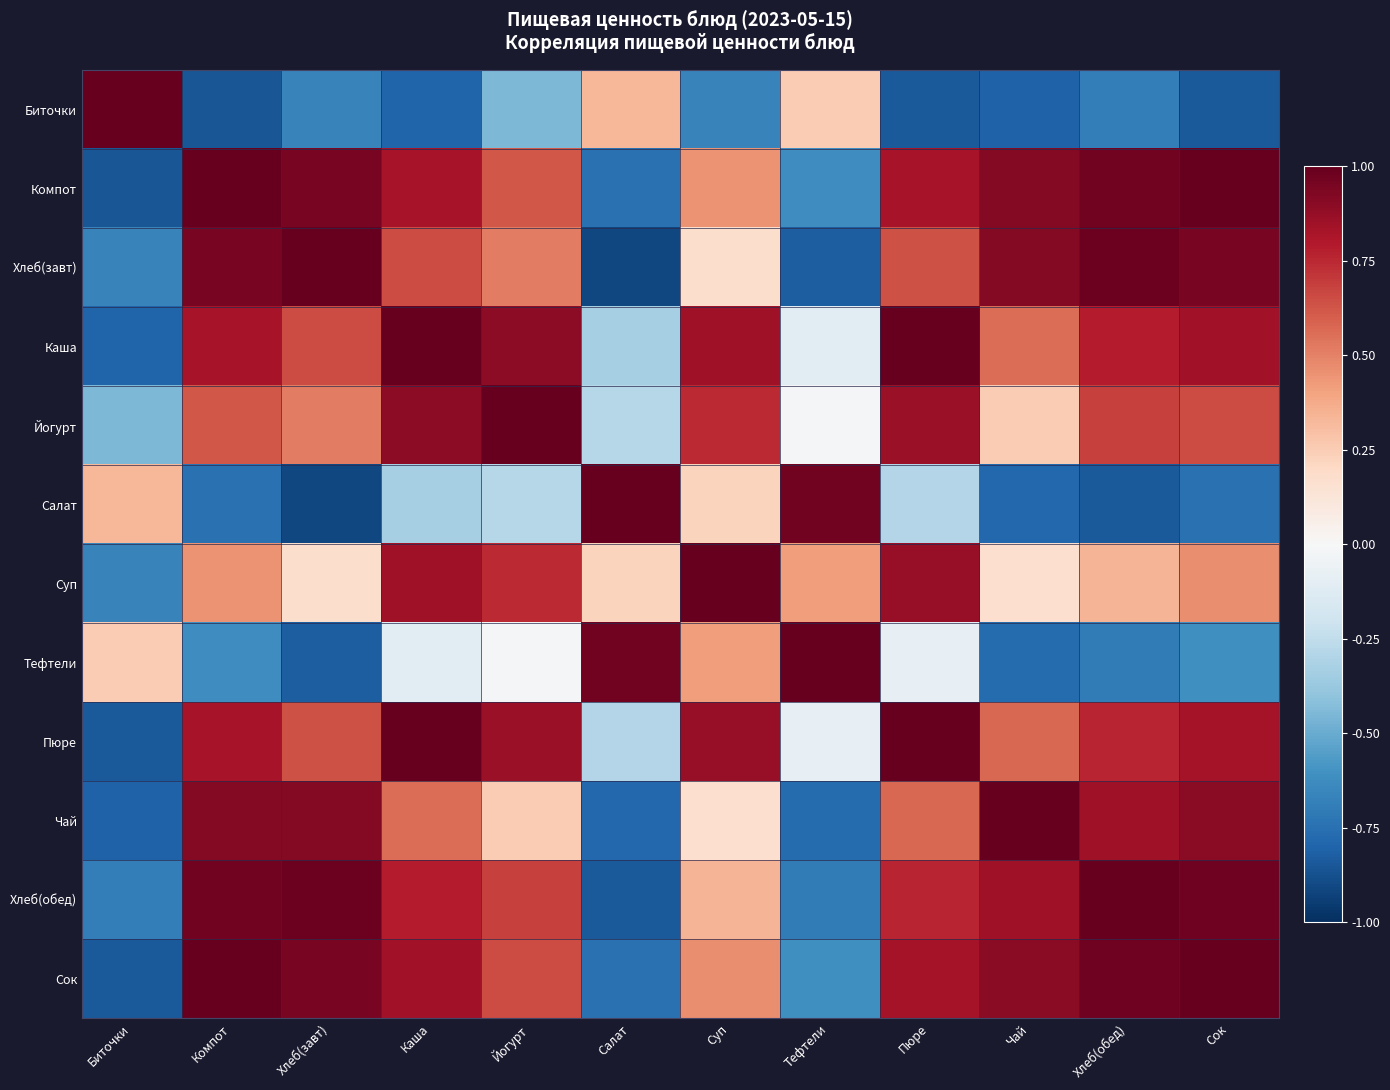

Reading right to left, what are all the values shown in this chart?

Биточки: Сок=-0.8	Хлеб(обед)=-0.7	Чай=-0.8	Пюре=-0.8	Тефтели=0.3	Суп=-0.7	Салат=0.3	Йогурт=-0.4	Каша=-0.8	Хлеб(завт)=-0.7	Компот=-0.9	Биточки=1.0
Компот: Сок=1.0	Хлеб(обед)=1.0	Чай=0.9	Пюре=0.8	Тефтели=-0.6	Суп=0.5	Салат=-0.7	Йогурт=0.6	Каша=0.8	Хлеб(завт)=1.0	Компот=1.0	Биточки=-0.9
Хлеб(завт): Сок=1.0	Хлеб(обед)=1.0	Чай=0.9	Пюре=0.6	Тефтели=-0.8	Суп=0.2	Салат=-0.9	Йогурт=0.5	Каша=0.7	Хлеб(завт)=1.0	Компот=1.0	Биточки=-0.7
Каша: Сок=0.8	Хлеб(обед)=0.8	Чай=0.6	Пюре=1.0	Тефтели=-0.1	Суп=0.8	Салат=-0.3	Йогурт=0.9	Каша=1.0	Хлеб(завт)=0.7	Компот=0.8	Биточки=-0.8
Йогурт: Сок=0.7	Хлеб(обед)=0.7	Чай=0.3	Пюре=0.9	Тефтели=-0.0	Суп=0.7	Салат=-0.3	Йогурт=1.0	Каша=0.9	Хлеб(завт)=0.5	Компот=0.6	Биточки=-0.4
Салат: Сок=-0.7	Хлеб(обед)=-0.8	Чай=-0.8	Пюре=-0.3	Тефтели=1.0	Суп=0.2	Салат=1.0	Йогурт=-0.3	Каша=-0.3	Хлеб(завт)=-0.9	Компот=-0.7	Биточки=0.3
Суп: Сок=0.5	Хлеб(обед)=0.3	Чай=0.2	Пюре=0.9	Тефтели=0.4	Суп=1.0	Салат=0.2	Йогурт=0.7	Каша=0.8	Хлеб(завт)=0.2	Компот=0.5	Биточки=-0.7
Тефтели: Сок=-0.6	Хлеб(обед)=-0.7	Чай=-0.8	Пюре=-0.1	Тефтели=1.0	Суп=0.4	Салат=1.0	Йогурт=-0.0	Каша=-0.1	Хлеб(завт)=-0.8	Компот=-0.6	Биточки=0.3
Пюре: Сок=0.8	Хлеб(обед)=0.8	Чай=0.6	Пюре=1.0	Тефтели=-0.1	Суп=0.9	Салат=-0.3	Йогурт=0.9	Каша=1.0	Хлеб(завт)=0.6	Компот=0.8	Биточки=-0.8
Чай: Сок=0.9	Хлеб(обед)=0.8	Чай=1.0	Пюре=0.6	Тефтели=-0.8	Суп=0.2	Салат=-0.8	Йогурт=0.3	Каша=0.6	Хлеб(завт)=0.9	Компот=0.9	Биточки=-0.8
Хлеб(обед): Сок=1.0	Хлеб(обед)=1.0	Чай=0.8	Пюре=0.8	Тефтели=-0.7	Суп=0.3	Салат=-0.8	Йогурт=0.7	Каша=0.8	Хлеб(завт)=1.0	Компот=1.0	Биточки=-0.7
Сок: Сок=1.0	Хлеб(обед)=1.0	Чай=0.9	Пюре=0.8	Тефтели=-0.6	Суп=0.5	Салат=-0.7	Йогурт=0.7	Каша=0.8	Хлеб(завт)=1.0	Компот=1.0	Биточки=-0.8